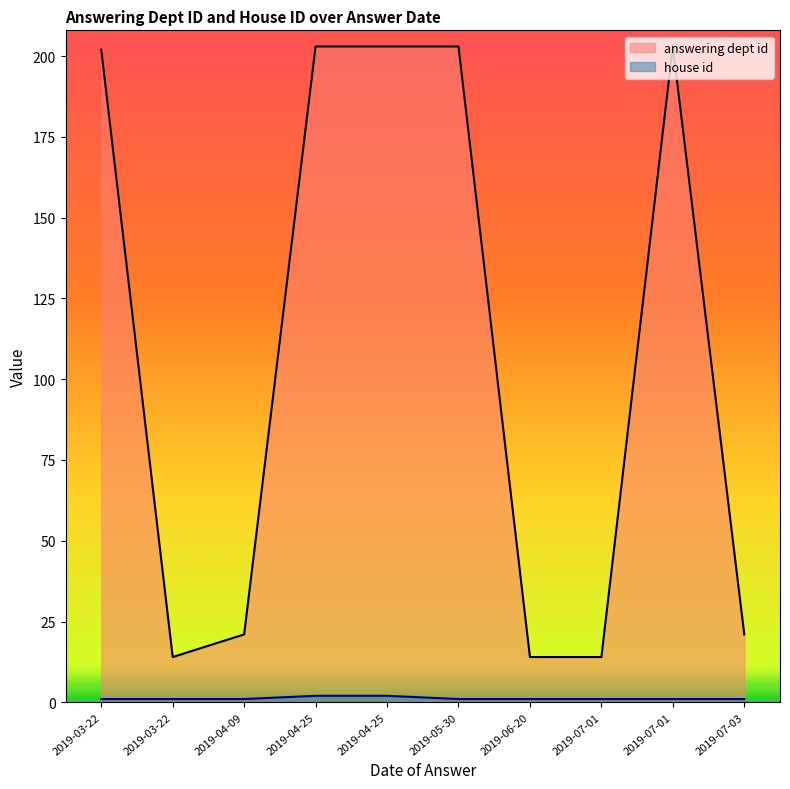

Rank the series by their maximum value, from lowest to highest.

house id, answering dept id